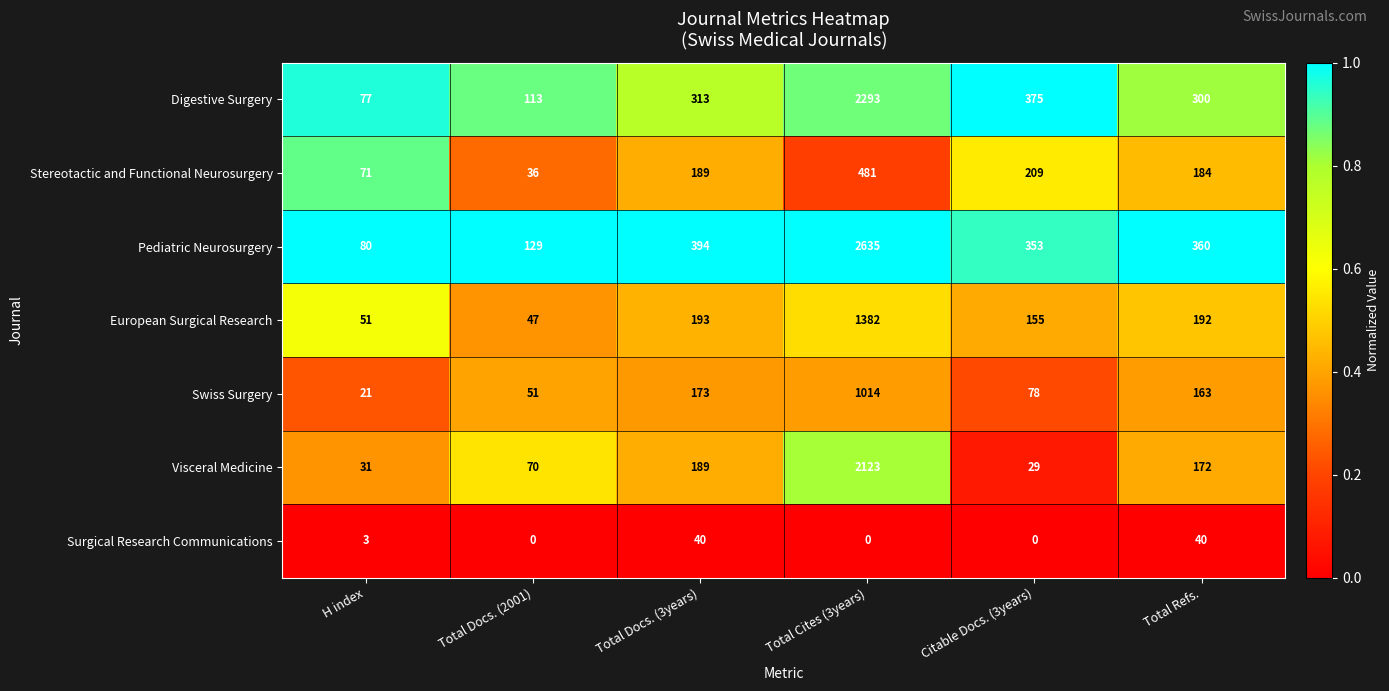

Which category has the lowest value in the Visceral Medicine series?

Citable Docs. (3years)